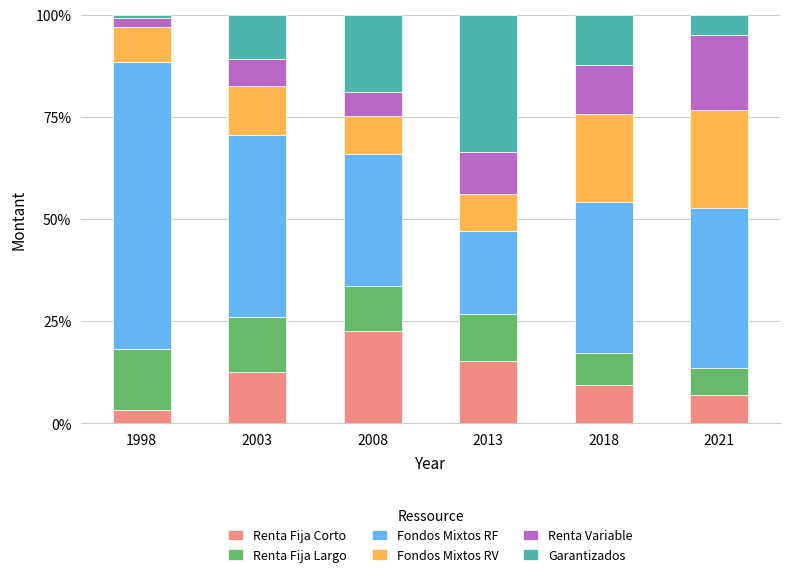

What is the lowest value of the Renta Fija Corto series?

3.2